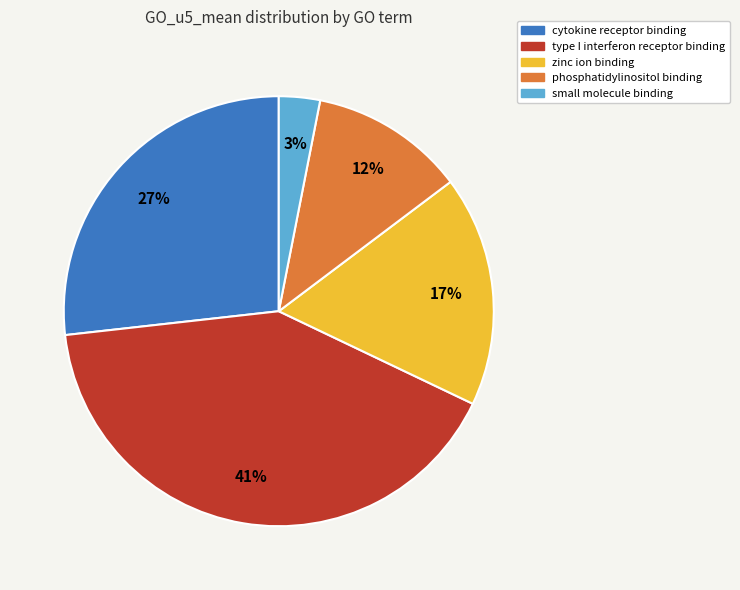

Combined, do phosphatidylinositol binding and small molecule binding account for over 50%?

No